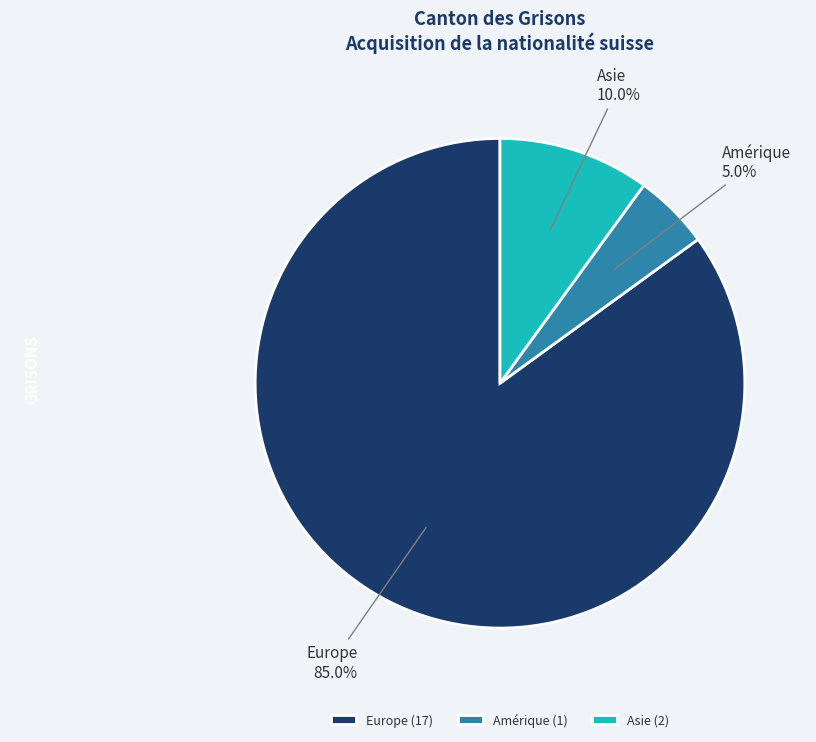

Combined, do Europe and Asie account for over 50%?

Yes